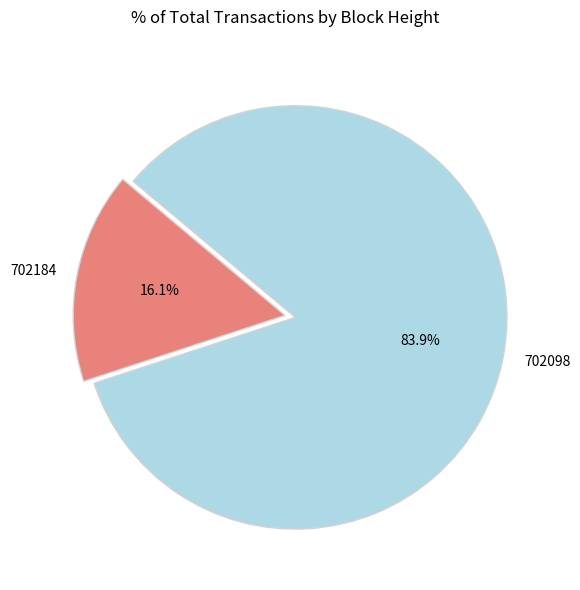

How many segments does this pie chart have?

2